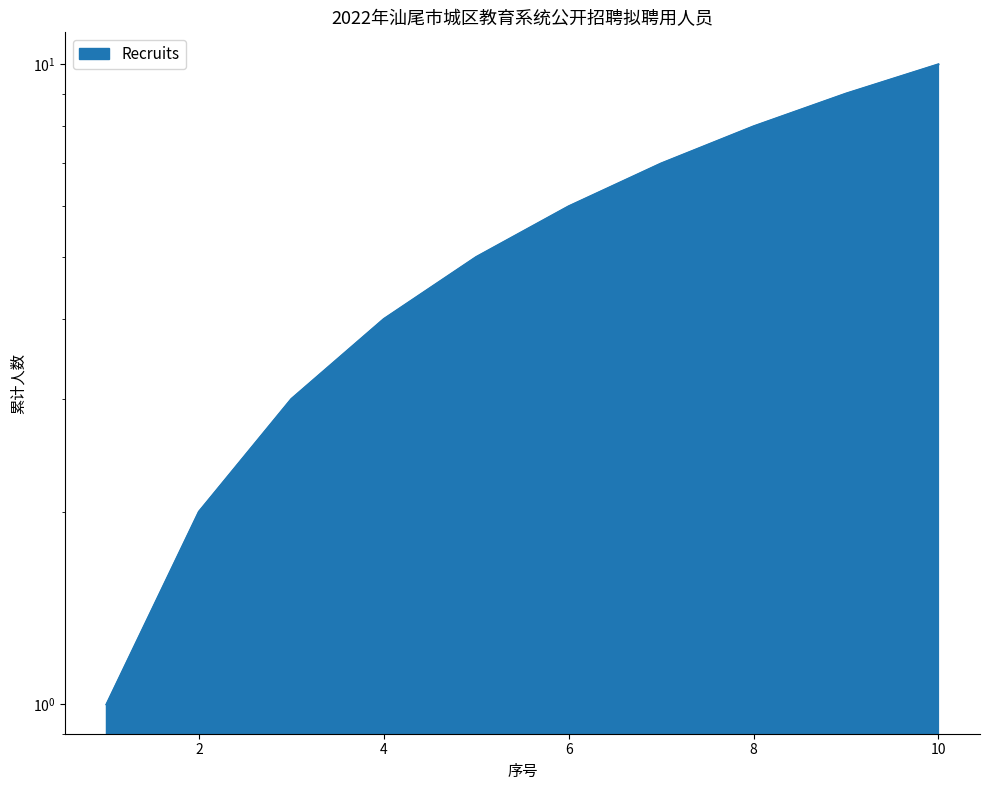

The value at 6 is 9. True or false?

False